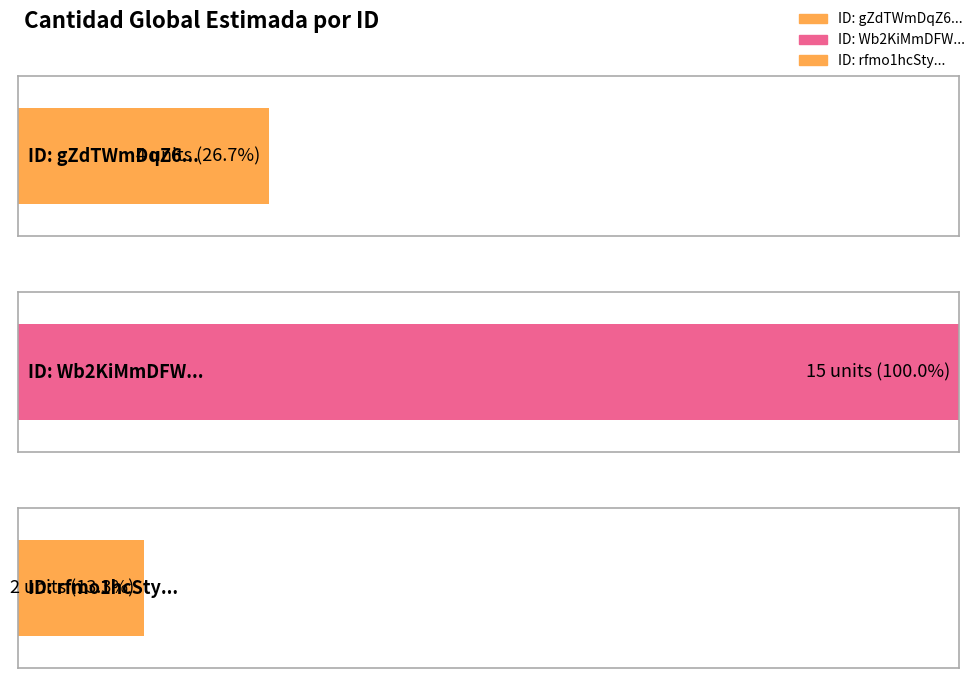

How many values are between 2 and 15?

3